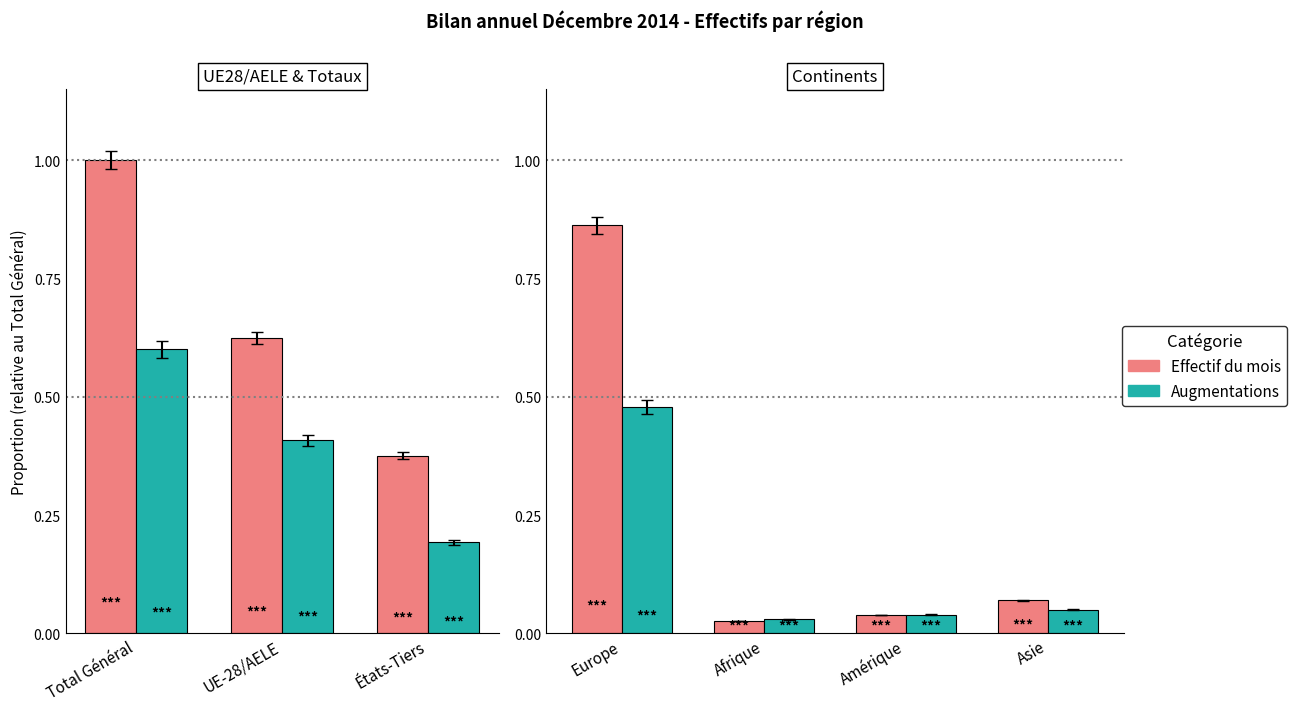

How many bars are there in each group?

2